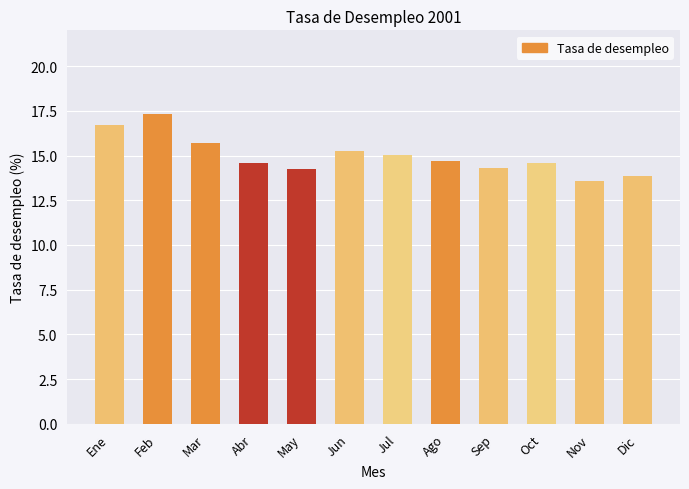

How many series are shown in this chart?

1